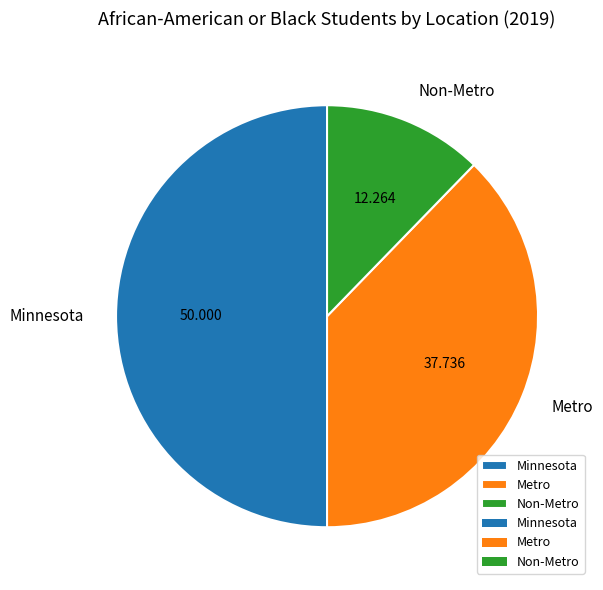

The Non-Metro slice represents 12% of the pie. True or false?

True